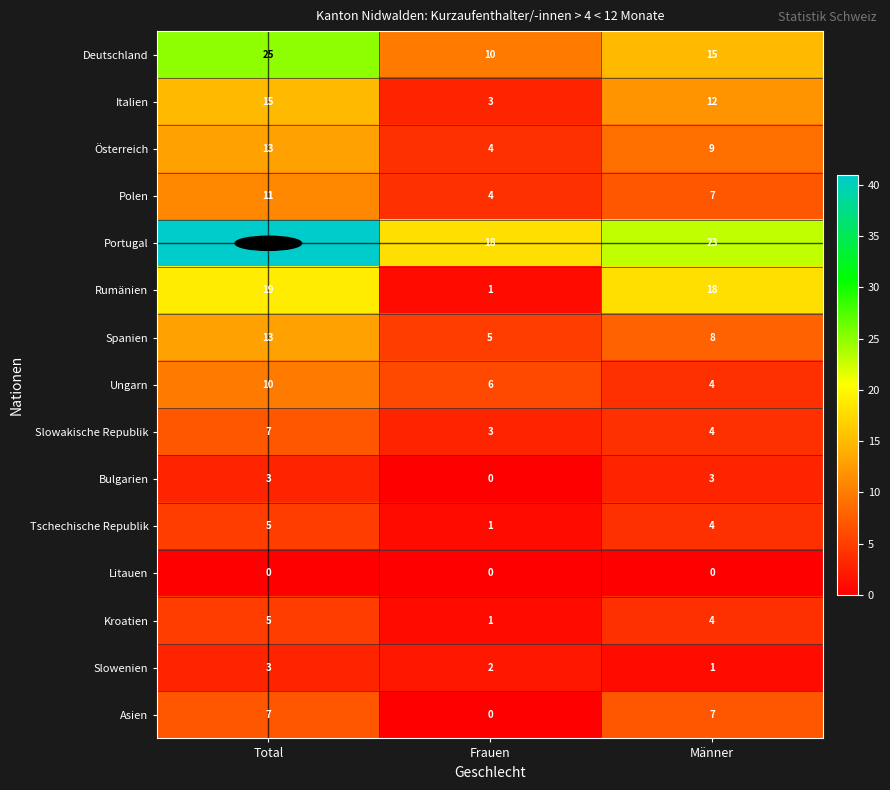

How many categories are shown in the chart?

3